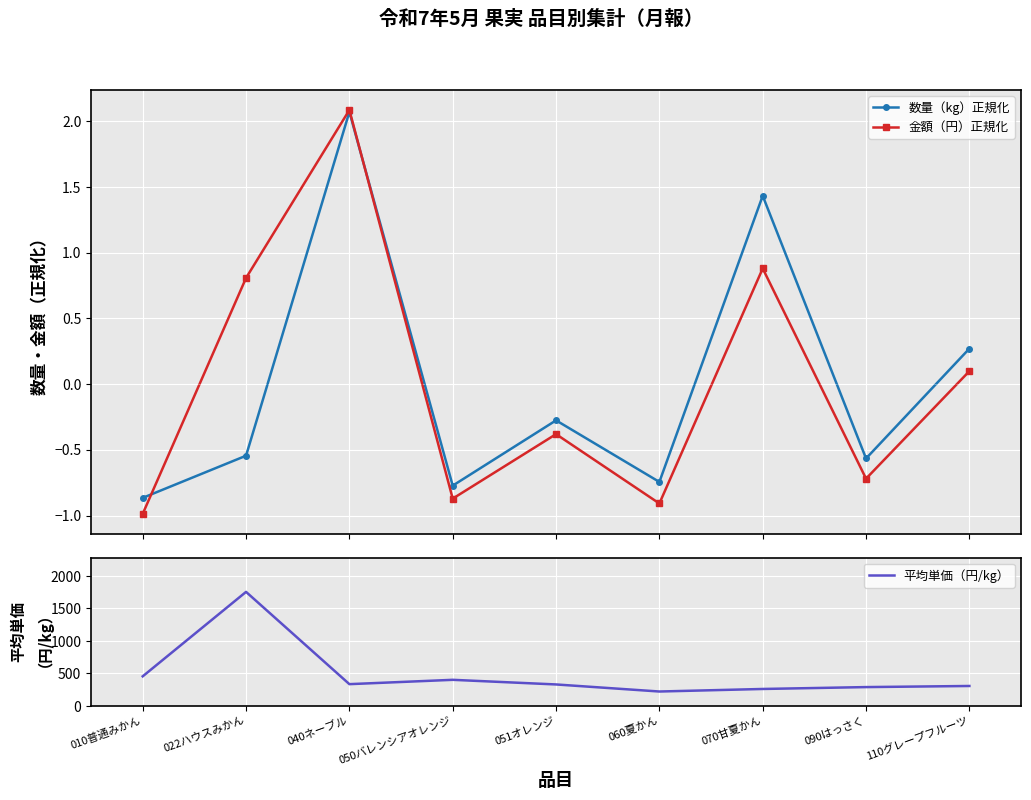

How many values in 数量（kg）正規化 are above zero?

3